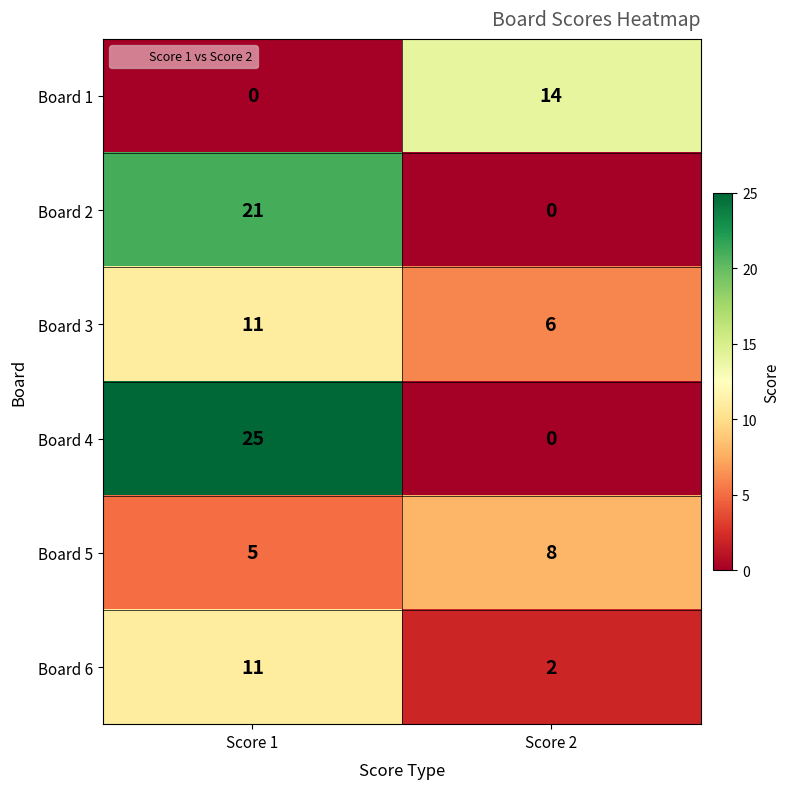

List the labels in order of Board 2 value, largest first.

Score 1, Score 2